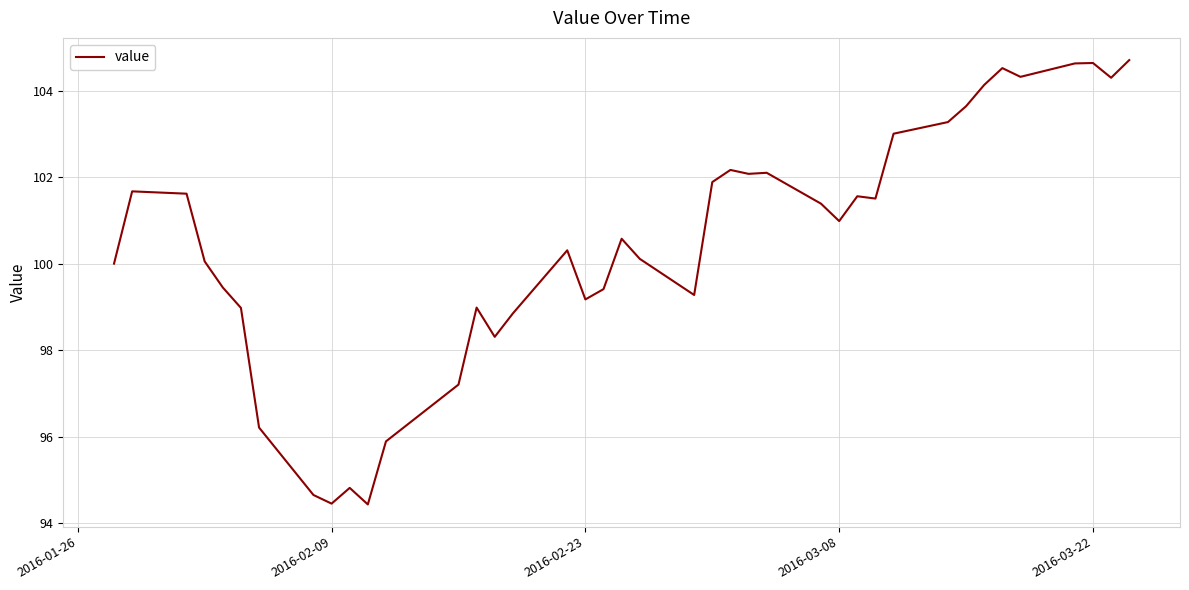

What is the minimum value shown in the chart?

94.4